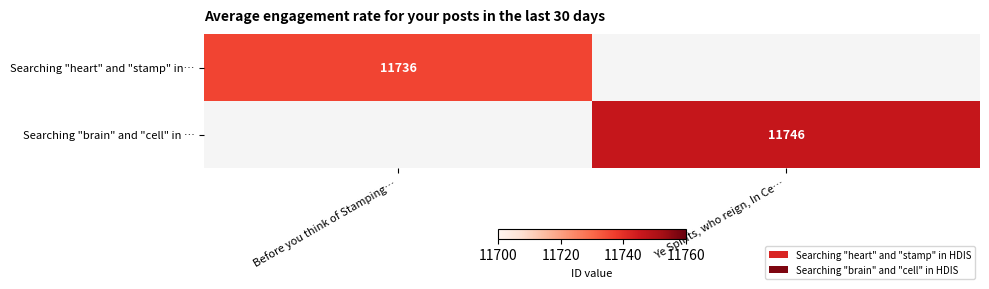

The value of Searching "heart" and "stamp" in… at Before you think of Stamping… is 11736. True or false?

True